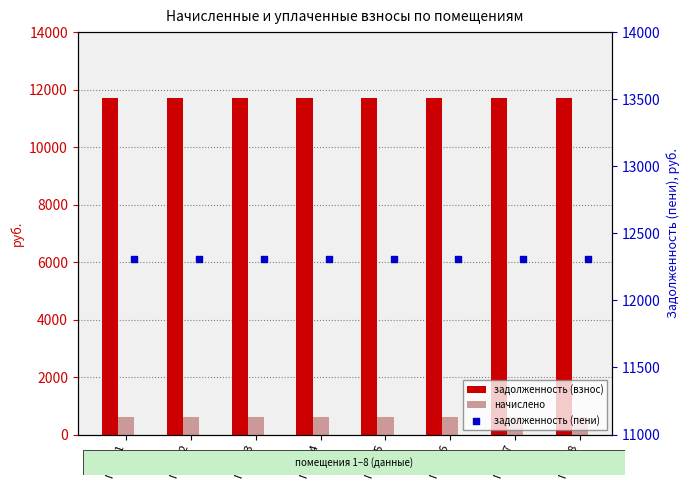

Which series has the largest total across all categories?

задолженность (пени)